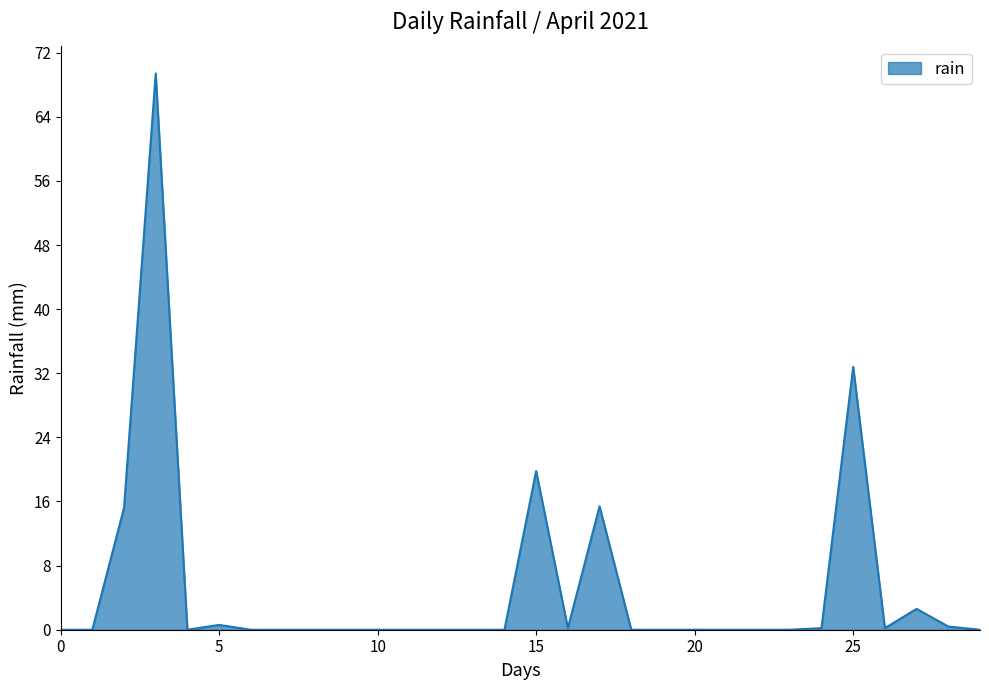

What is the maximum value shown in the chart?

69.4